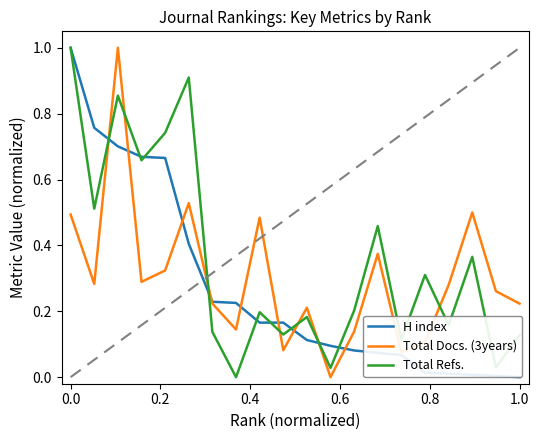

Which series has the largest range (max minus min)?

H index